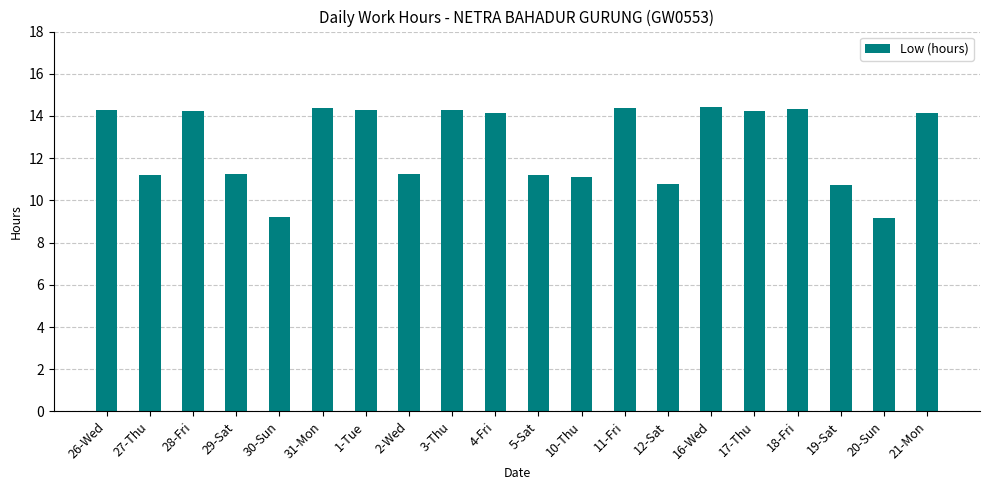

What is the label of the 6th bar from the right?

16-Wed